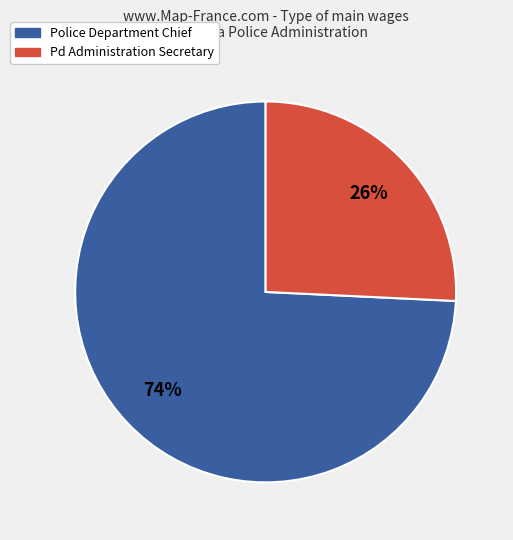

To the nearest percent, what percentage of the pie is Police Department Chief?

74%